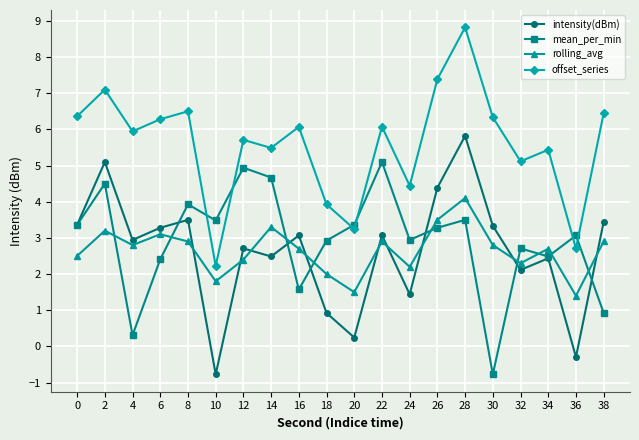

What is the value of the rolling_avg point at the 5th from the left?

2.9